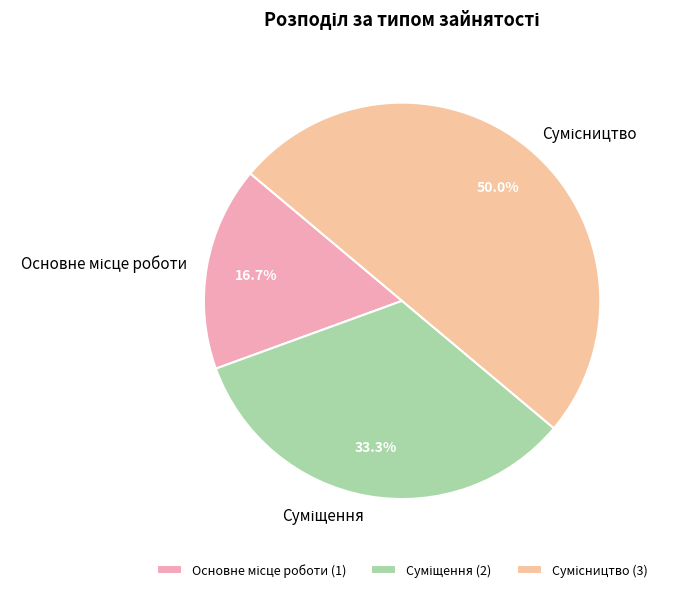

Which category has the smallest portion of the pie?

Основне місце роботи